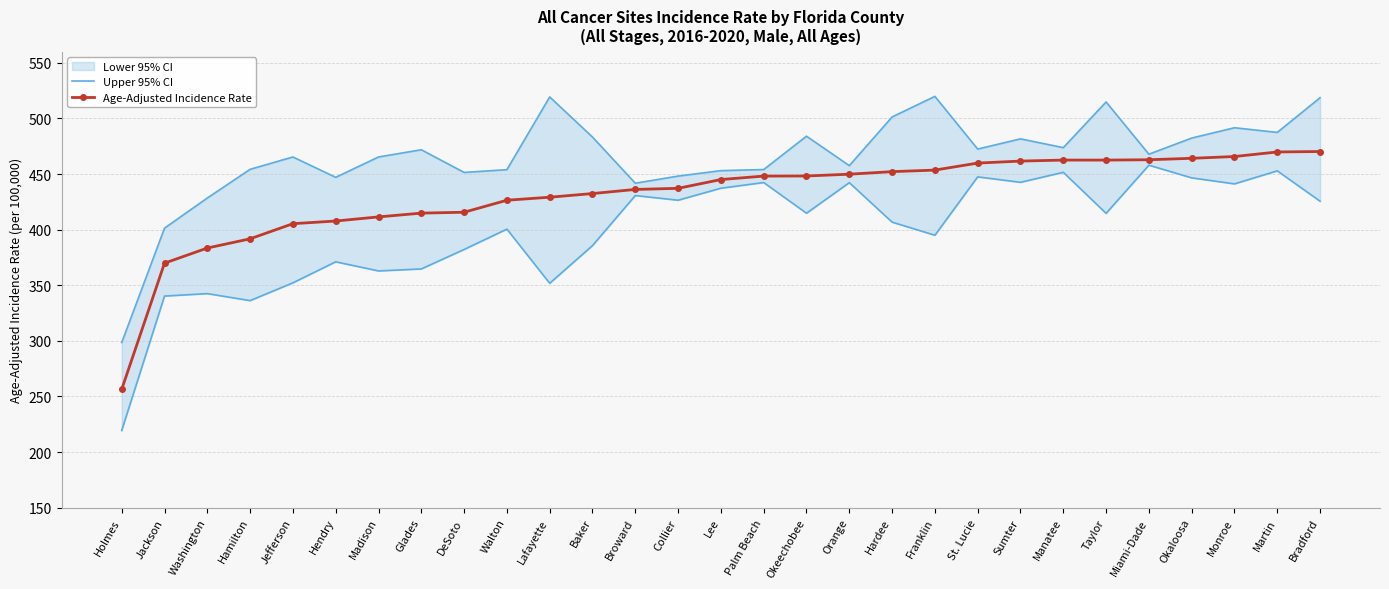

True or false: Upper 95% CI has more than 0 points higher than both neighbors.

True